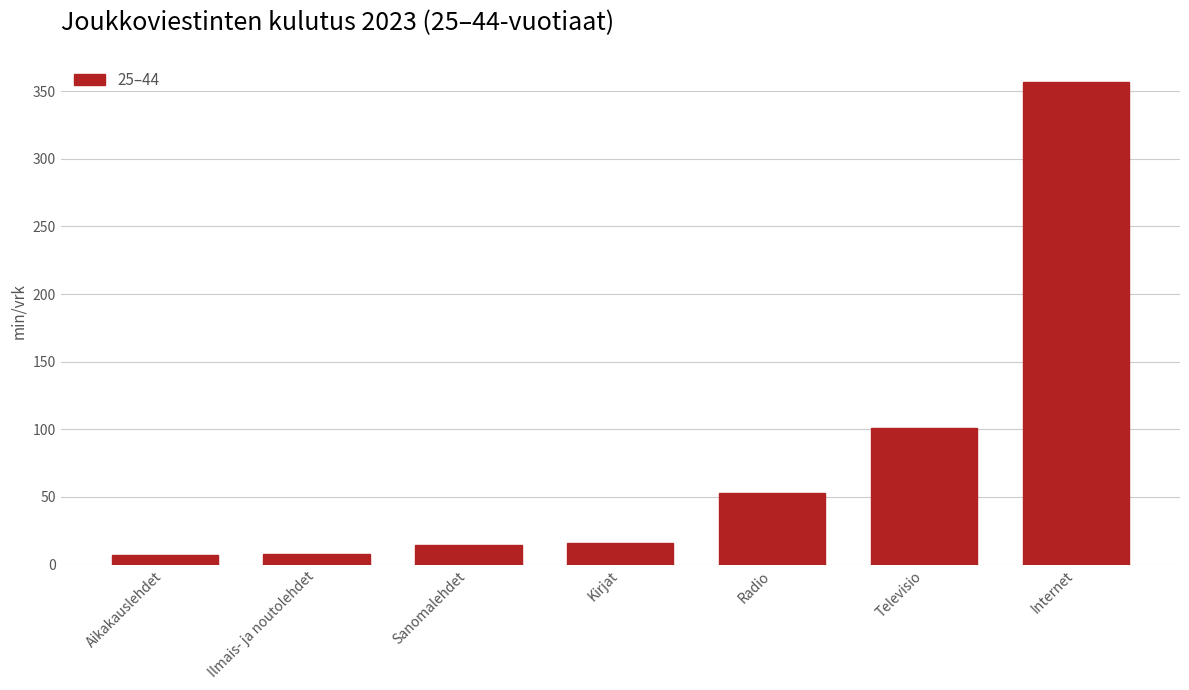

Read the value at Ilmais- ja noutolehdet.

7.5